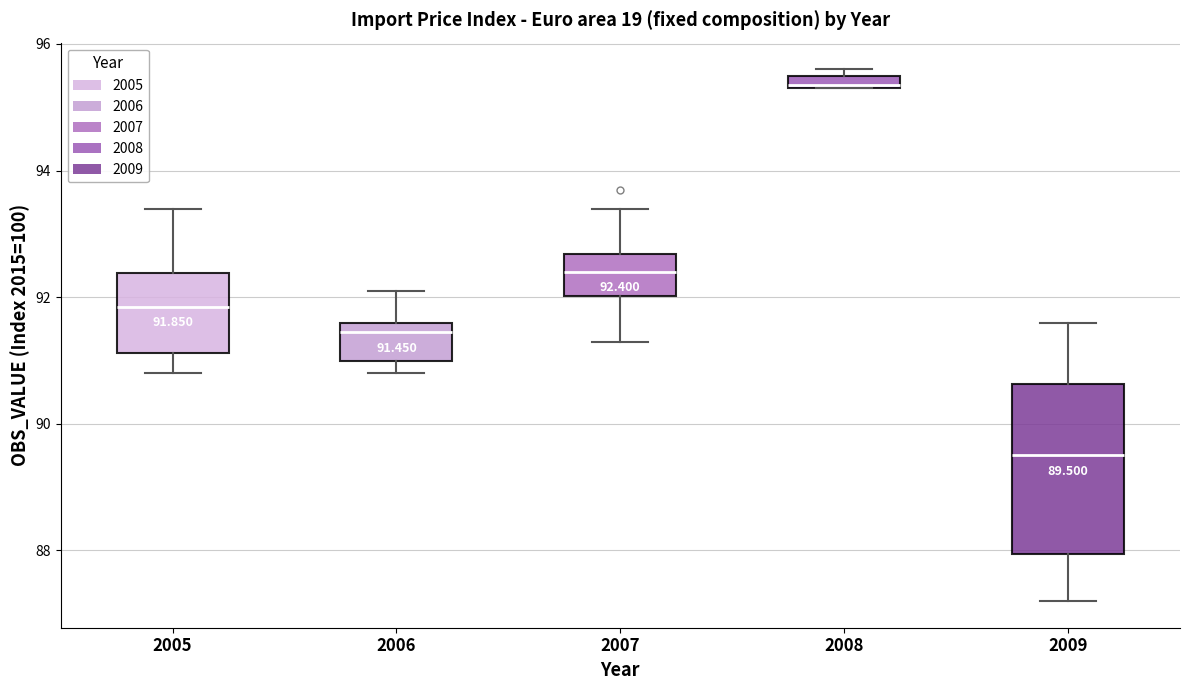

Comparing the boxes themselves (not the whiskers), which one is the tallest?

2009